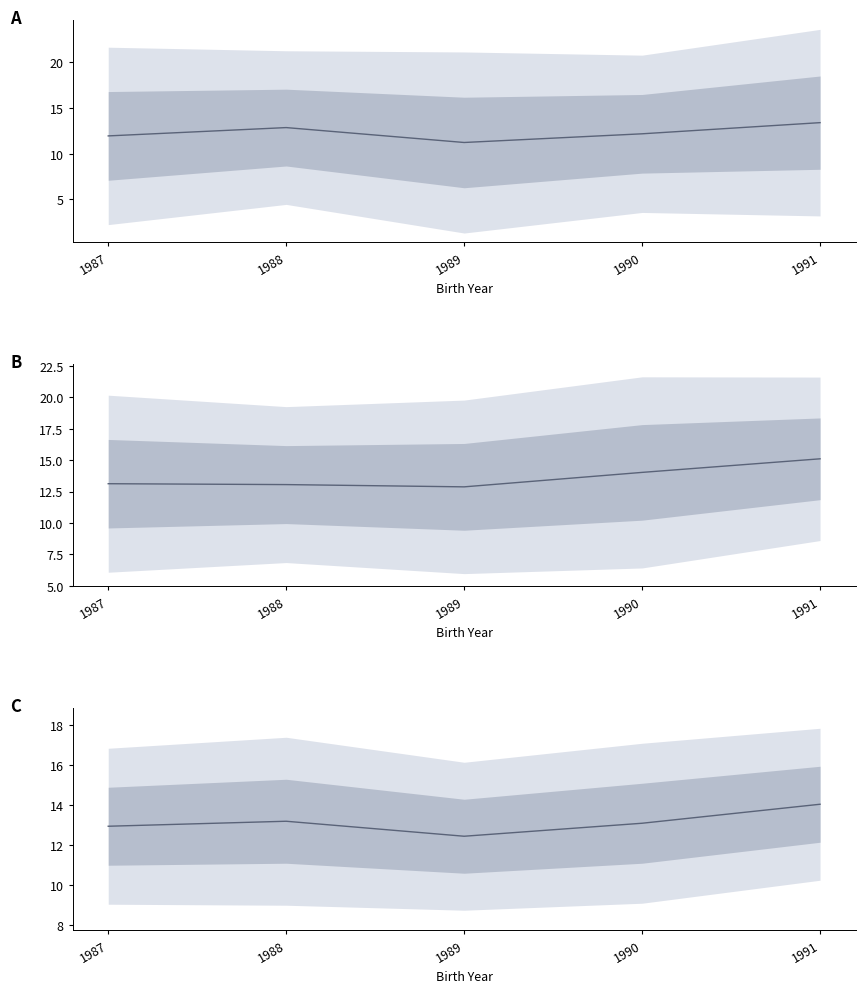

What is the difference between the maximum and second lowest values in the phys series?

2.0